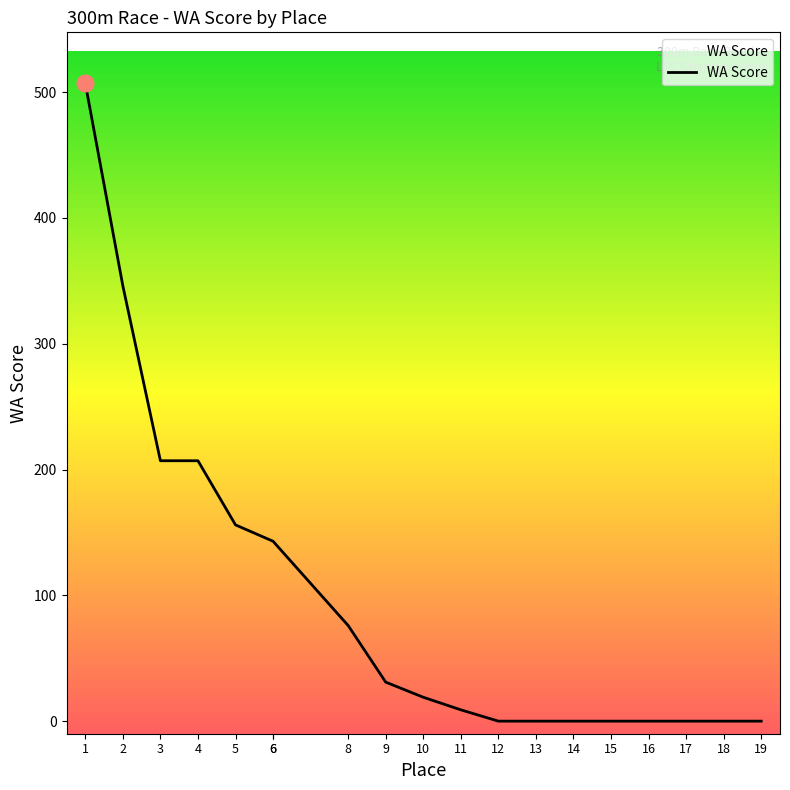

What is the sum of all values?

1844